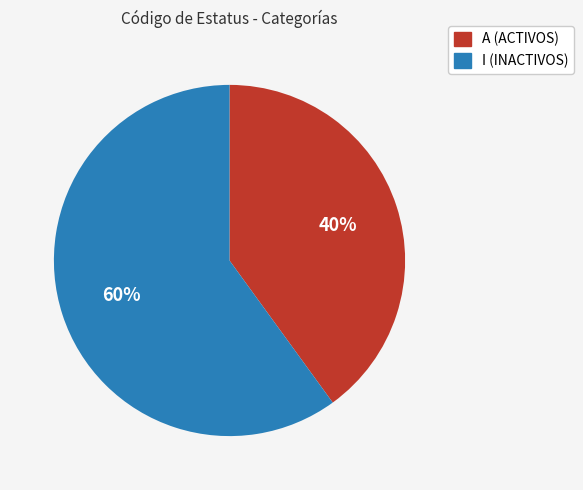

What is the ratio of the value at A (ACTIVOS) to the value at I (INACTIVOS)?

0.7